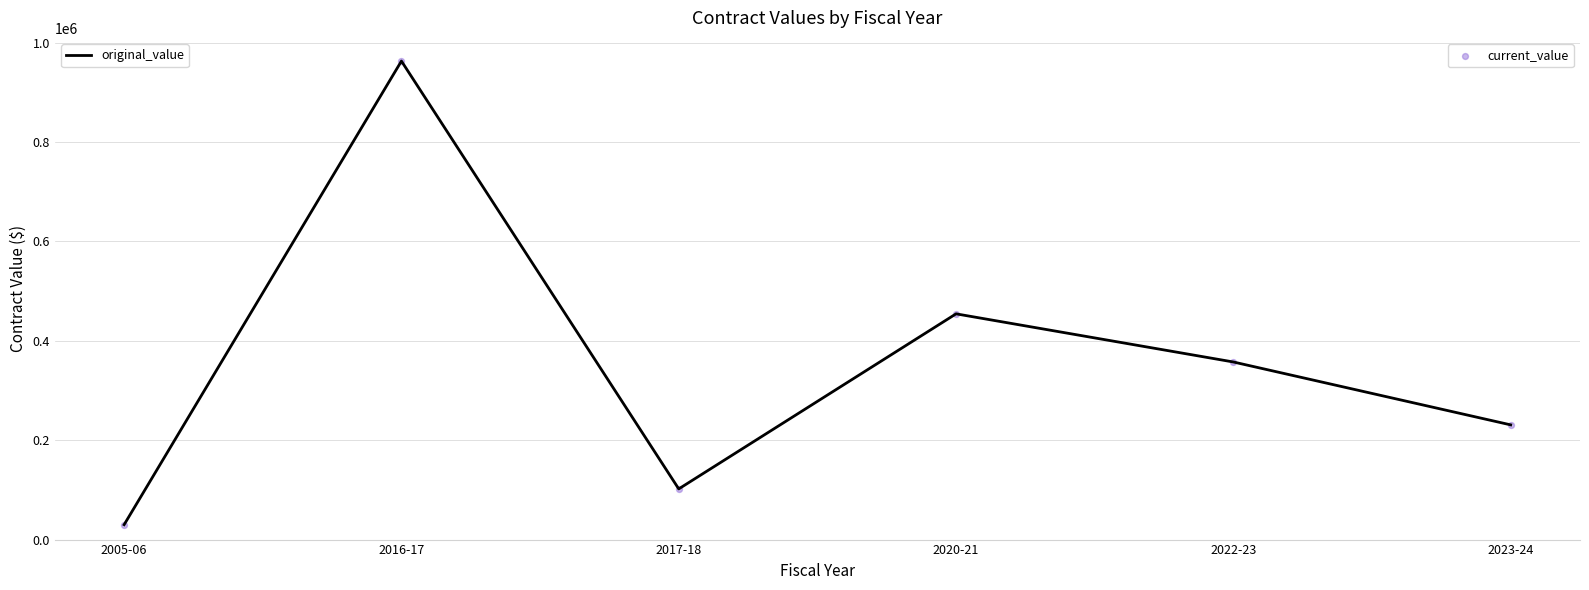

What is the sum of all values?

2137785.8